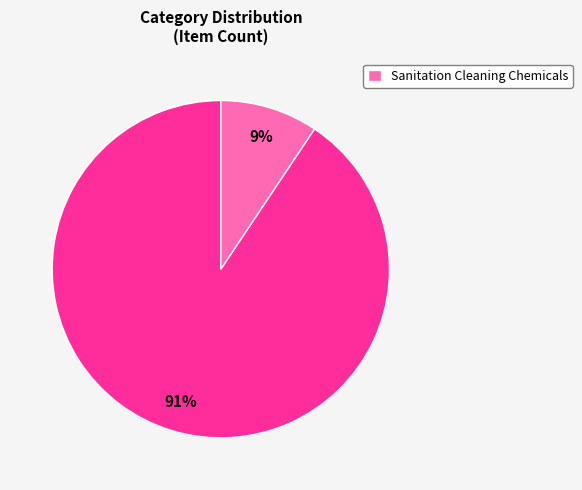

Does any single category account for the majority?

Yes